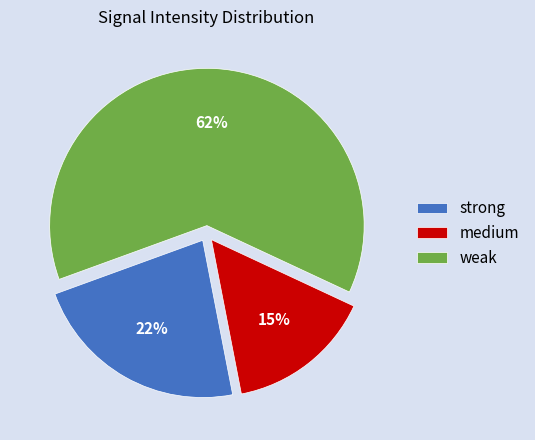

What percentage is the medium slice, to the nearest percent?

15%